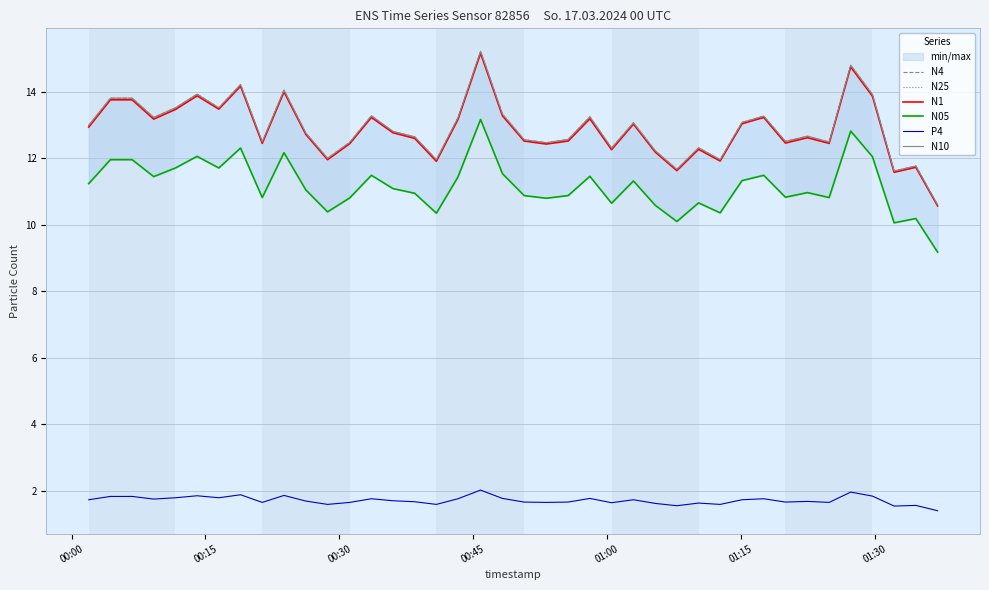

At how many categories does at least one series exceed 1?

40